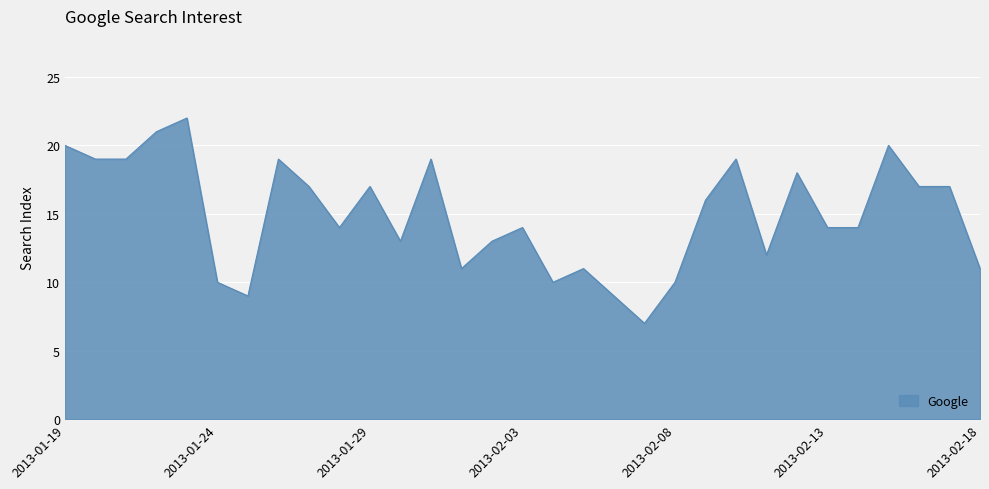

How many lines are shown in the chart?

1